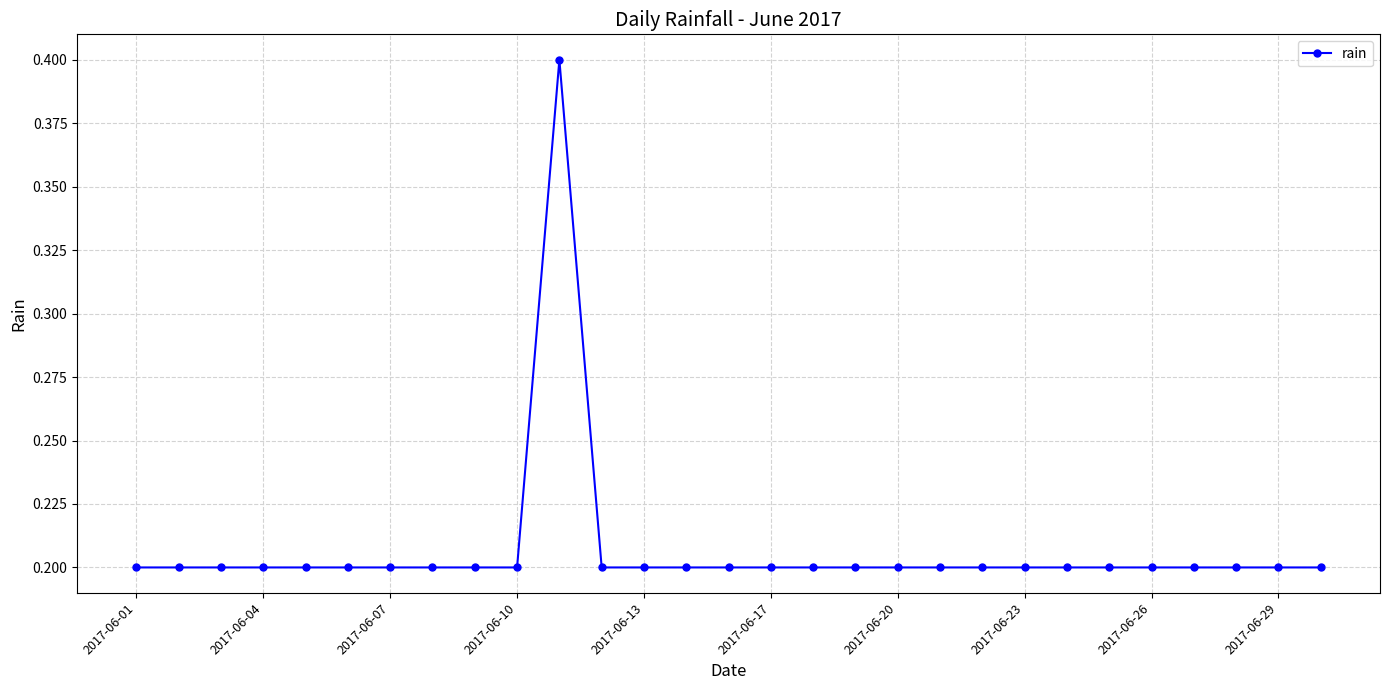

What is the value of the 12th point from the left?

0.2